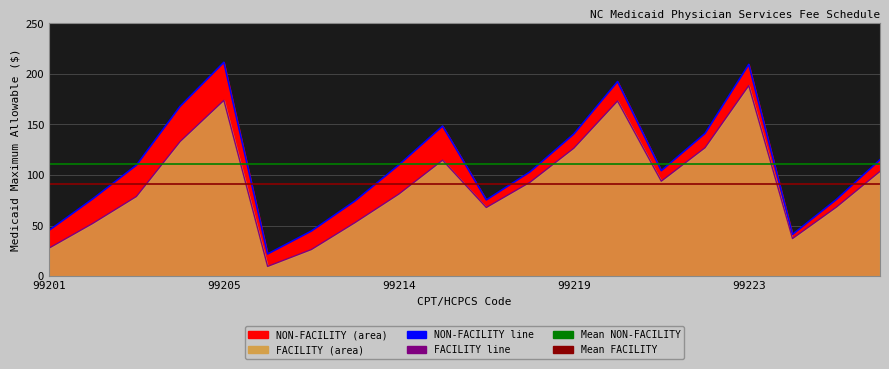

What is the total value across all series at 99214?

191.1